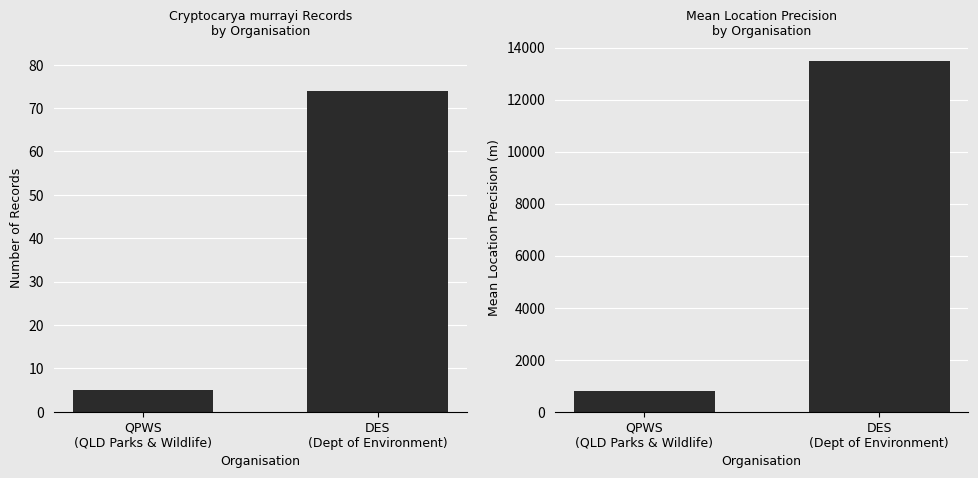

What is the label of the 2nd bar from the right?

QPWS
(QLD Parks & Wildlife)